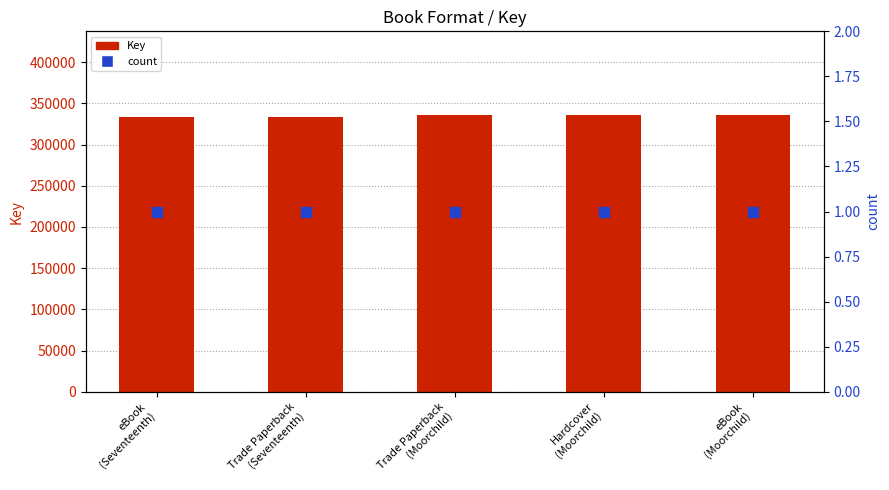

Which series has the largest total across all categories?

Key